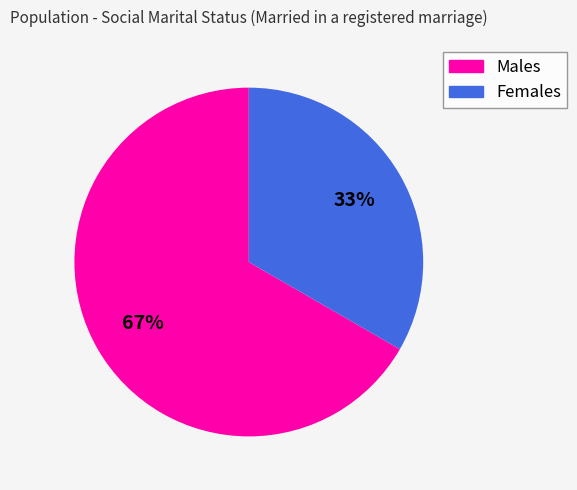

What is the ratio of the value at Males to the value at Females?

2.0